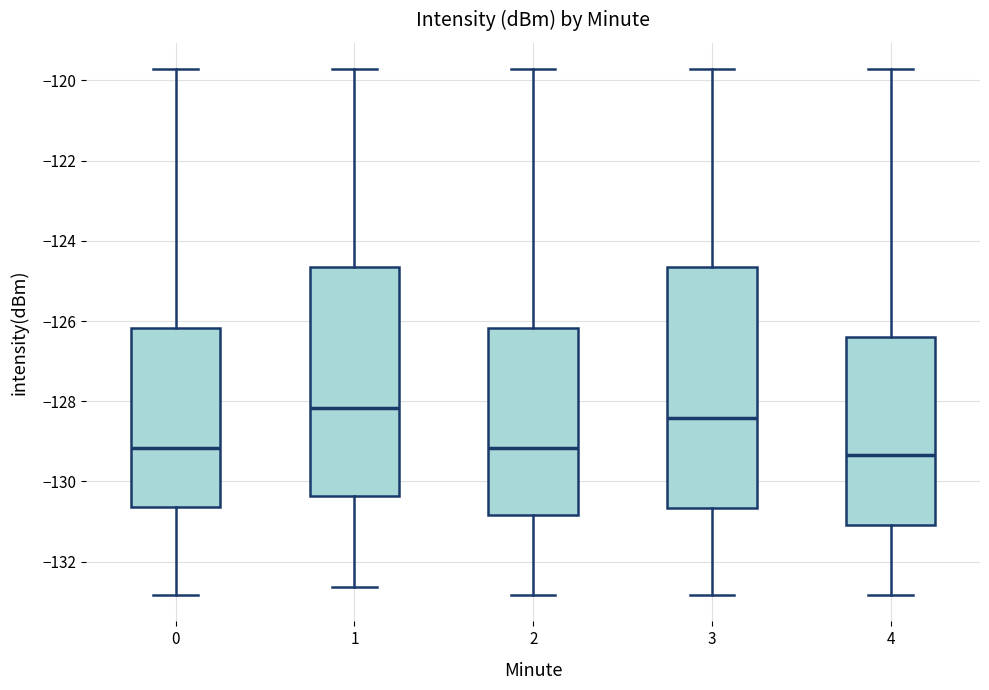

Reading left to right, read every box against the y-axis: the position of its median line, the range the box covers, and the ends of its whiskers. The values are not printed on the chart, so give them approximately, as read against the axis.

0: median -129.2, box -130.6 to -126.2, whiskers -132.8 to -119.8
1: median -128.2, box -130.4 to -124.6, whiskers -132.6 to -119.8
2: median -129.2, box -130.8 to -126.2, whiskers -132.8 to -119.8
3: median -128.4, box -130.6 to -124.6, whiskers -132.8 to -119.8
4: median -129.4, box -131.0 to -126.4, whiskers -132.8 to -119.8